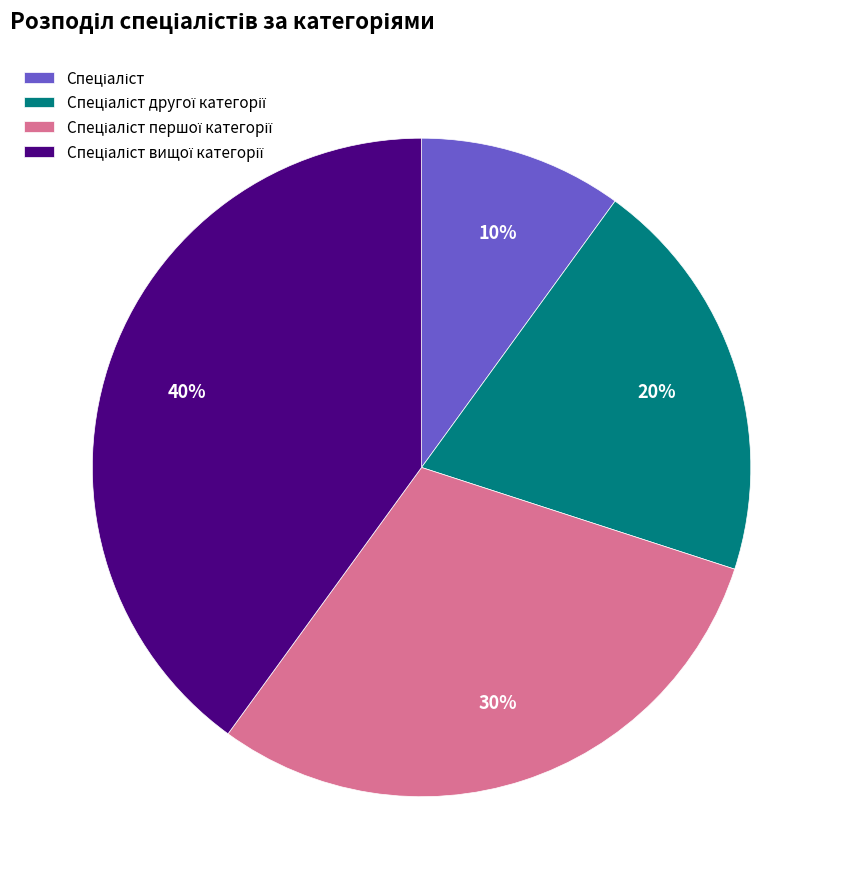

Is there any slice that represents more than half of the pie?

No